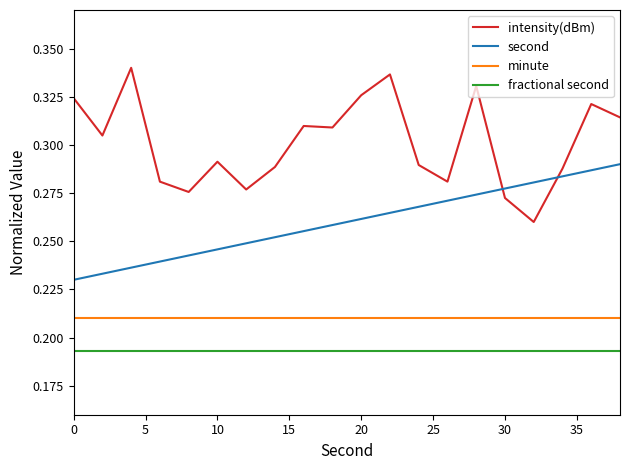

Rank the series by their average value, from highest to lowest.

intensity(dBm), second, minute, fractional second